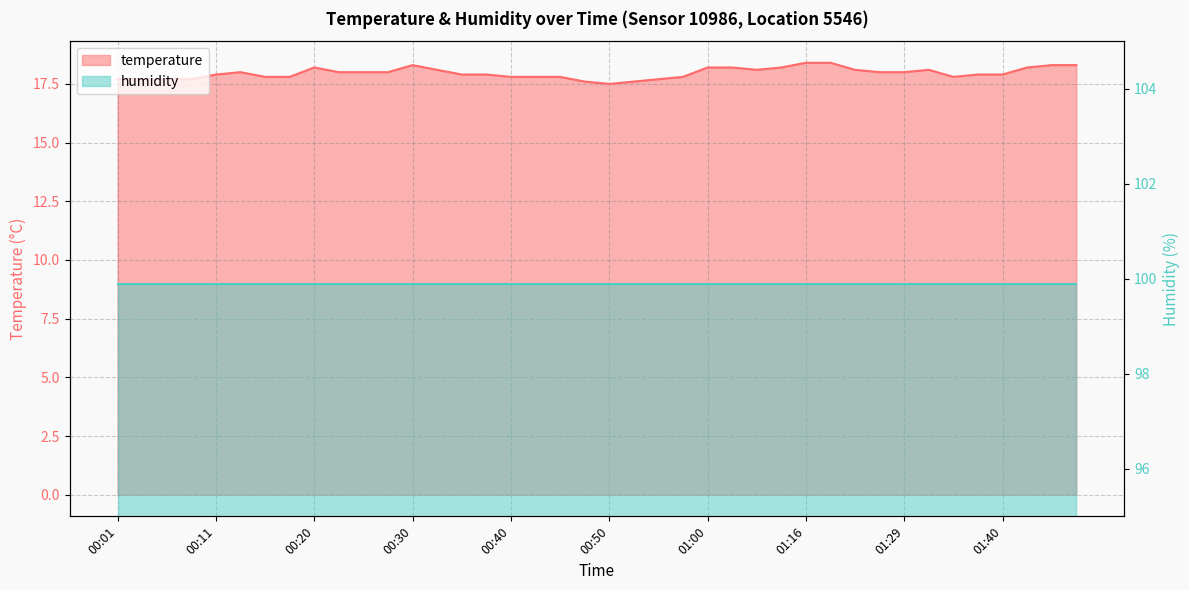

Reading right to left, transcribe all the data shown in this chart.

18.3	18.3	18.2	17.9	17.9	17.8	18.1	18.0	18.0	18.1	18.4	18.4	18.2	18.1	18.2	18.2	17.8	17.7	17.6	17.5	17.6	17.8	17.8	17.8	17.9	17.9	18.1	18.3	18.0	18.0	18.0	18.2	17.8	17.8	18.0	17.9	17.7	17.7	17.7	17.7